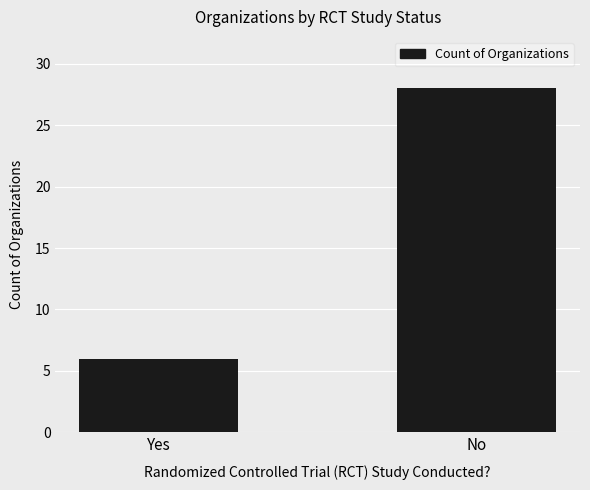

What is the sum of all values?

34